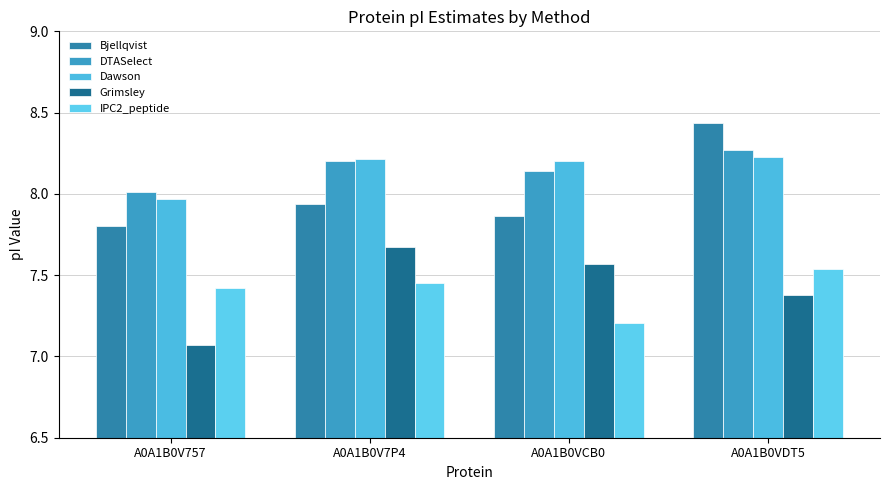

Reading left to right, extract all data points from this chart.

Bjellqvist: A0A1B0V757=7.8	A0A1B0V7P4=7.9	A0A1B0VCB0=7.9	A0A1B0VDT5=8.4
DTASelect: A0A1B0V757=8.0	A0A1B0V7P4=8.2	A0A1B0VCB0=8.1	A0A1B0VDT5=8.3
Dawson: A0A1B0V757=8.0	A0A1B0V7P4=8.2	A0A1B0VCB0=8.2	A0A1B0VDT5=8.2
Grimsley: A0A1B0V757=7.1	A0A1B0V7P4=7.7	A0A1B0VCB0=7.6	A0A1B0VDT5=7.4
IPC2_peptide: A0A1B0V757=7.4	A0A1B0V7P4=7.5	A0A1B0VCB0=7.2	A0A1B0VDT5=7.5